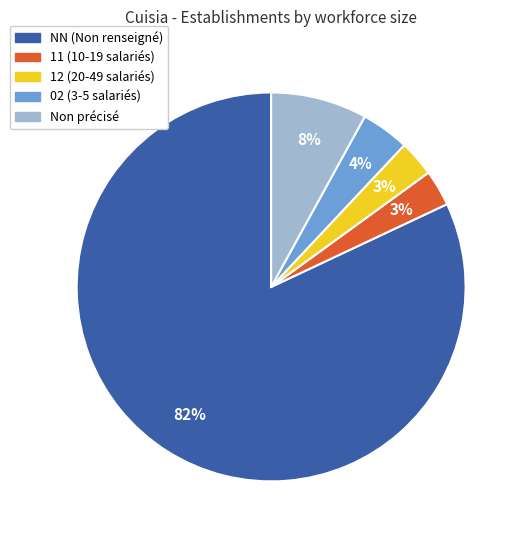

How many slices are in this pie chart?

5